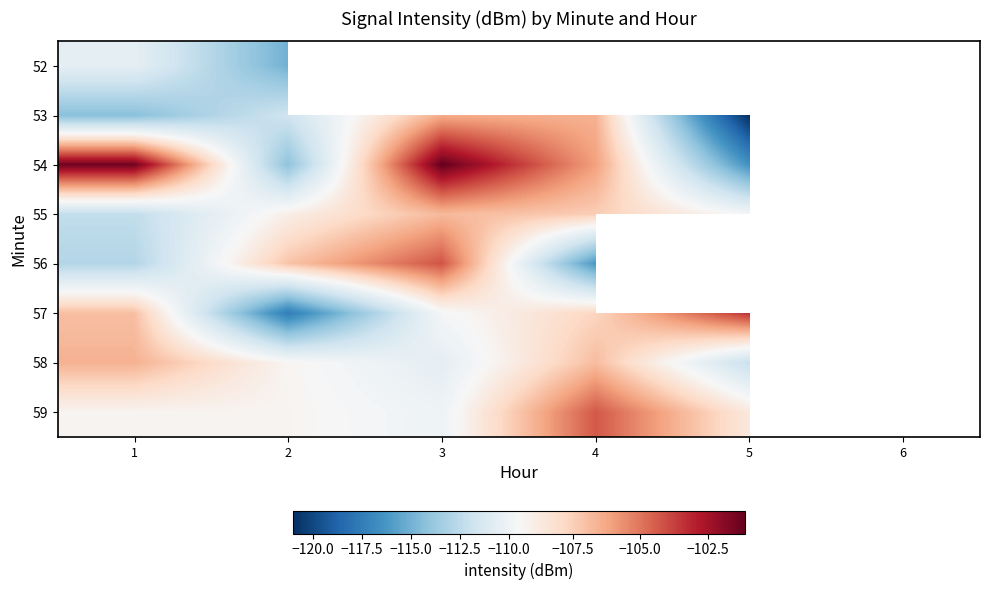

What is the minimum value shown in the chart?

-121.0